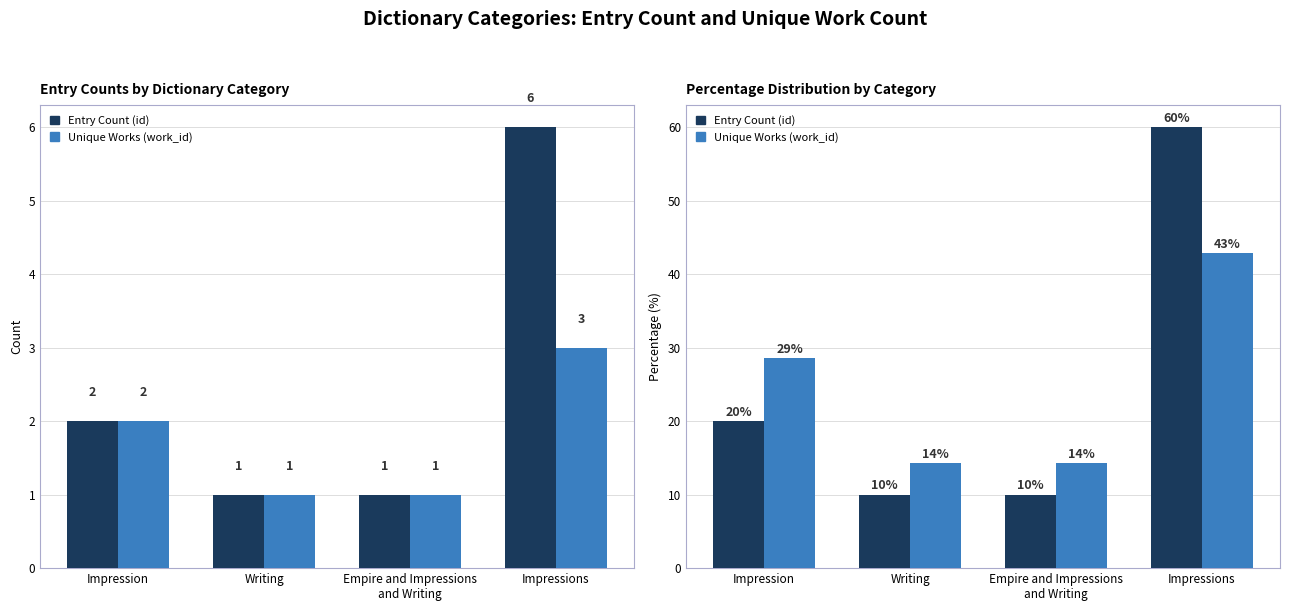

At which category does the chart reach its minimum across all series?

Writing